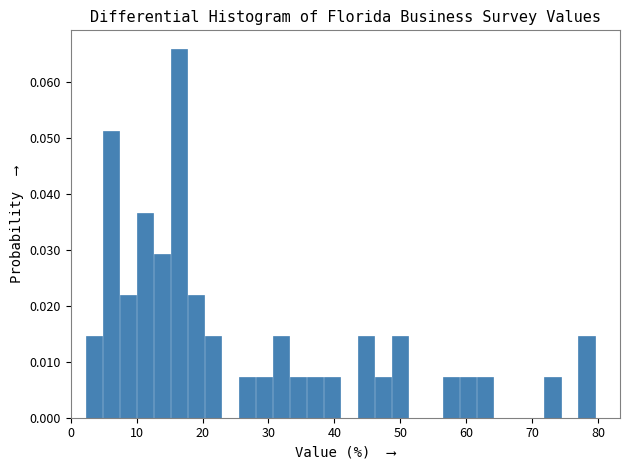

Read against the x-axis, roughly where is the centre of the tallest bar?

16